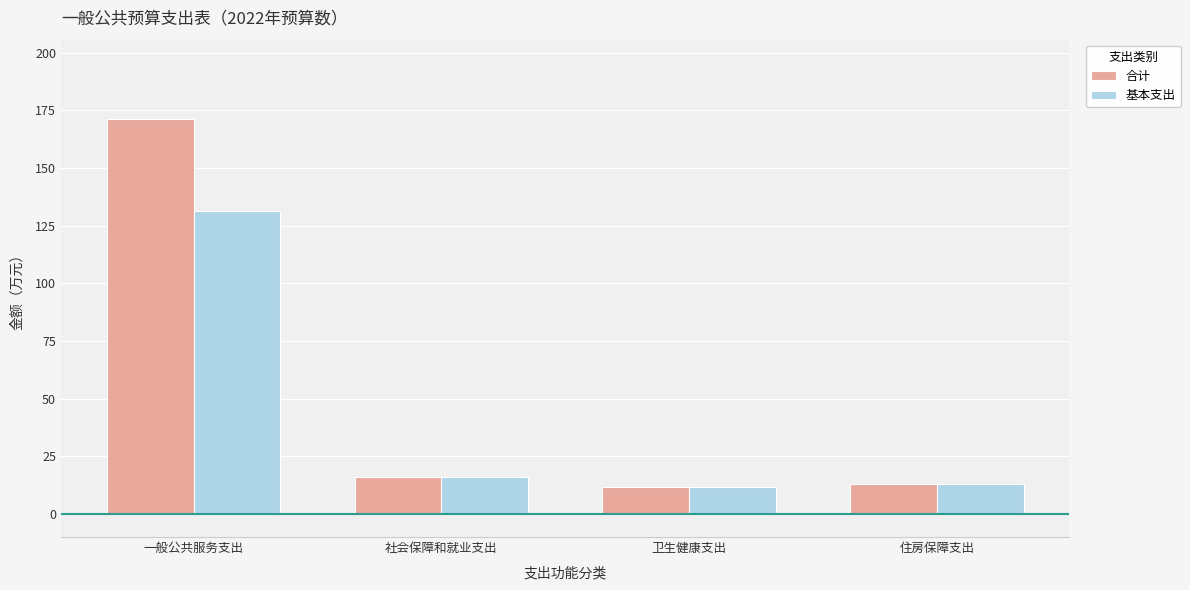

Which series has the largest total across all categories?

合计